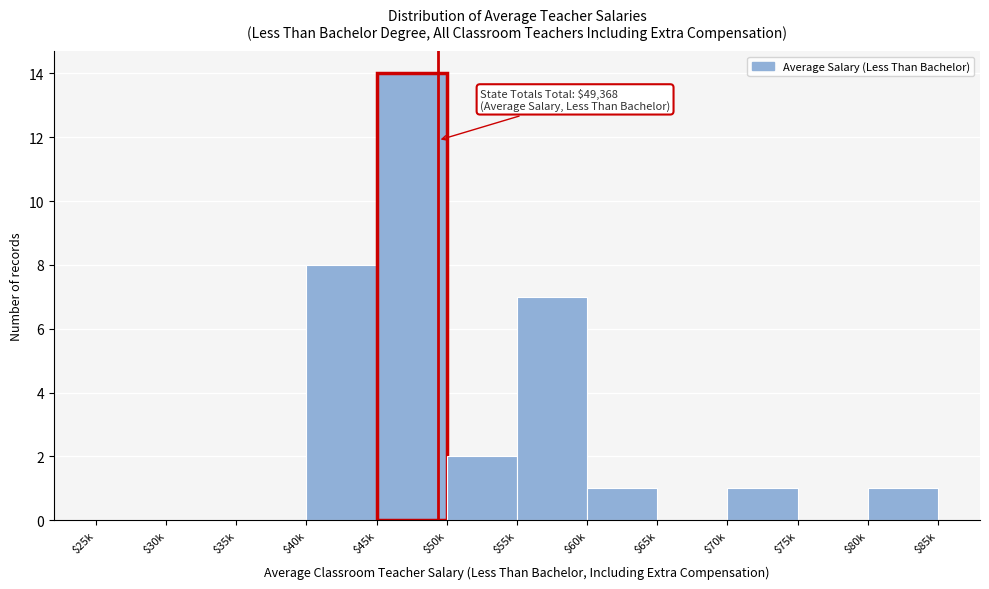

What is the greatest value displayed?

14